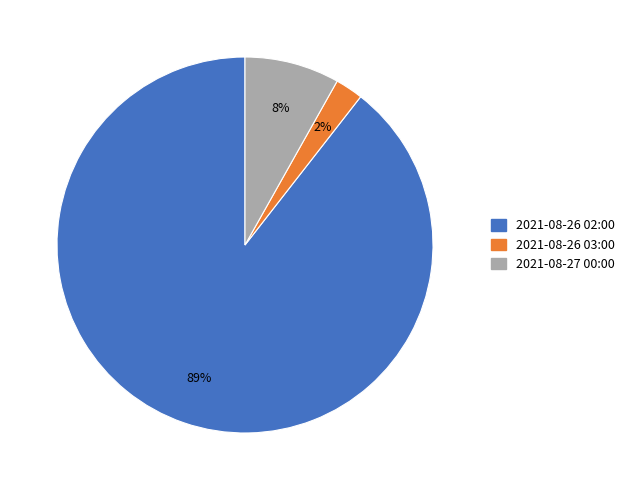

To the nearest percent, what is the average slice percentage?

33%